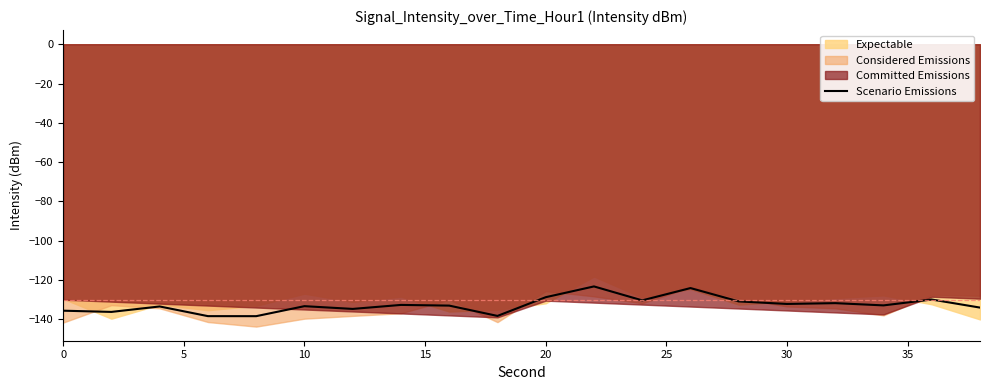

What is the minimum value for Scenario Emissions?

-138.4